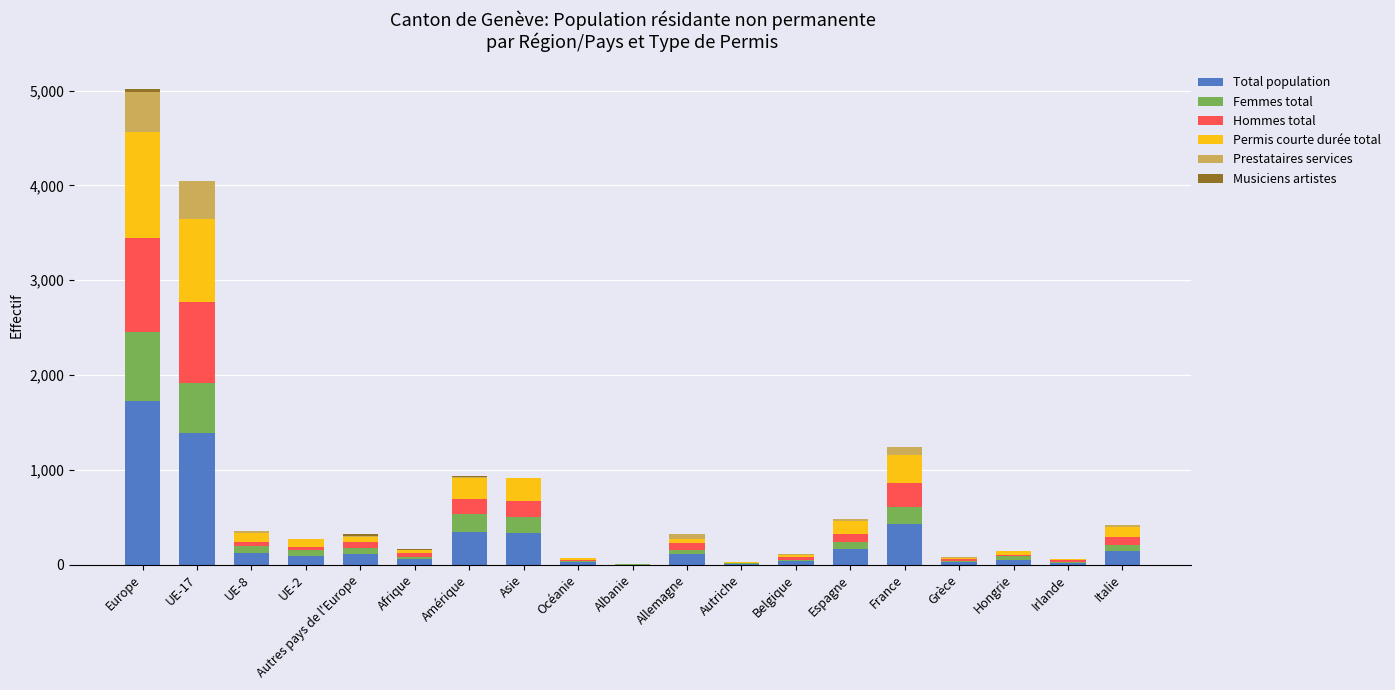

At which label does Total population reach its peak?

Europe